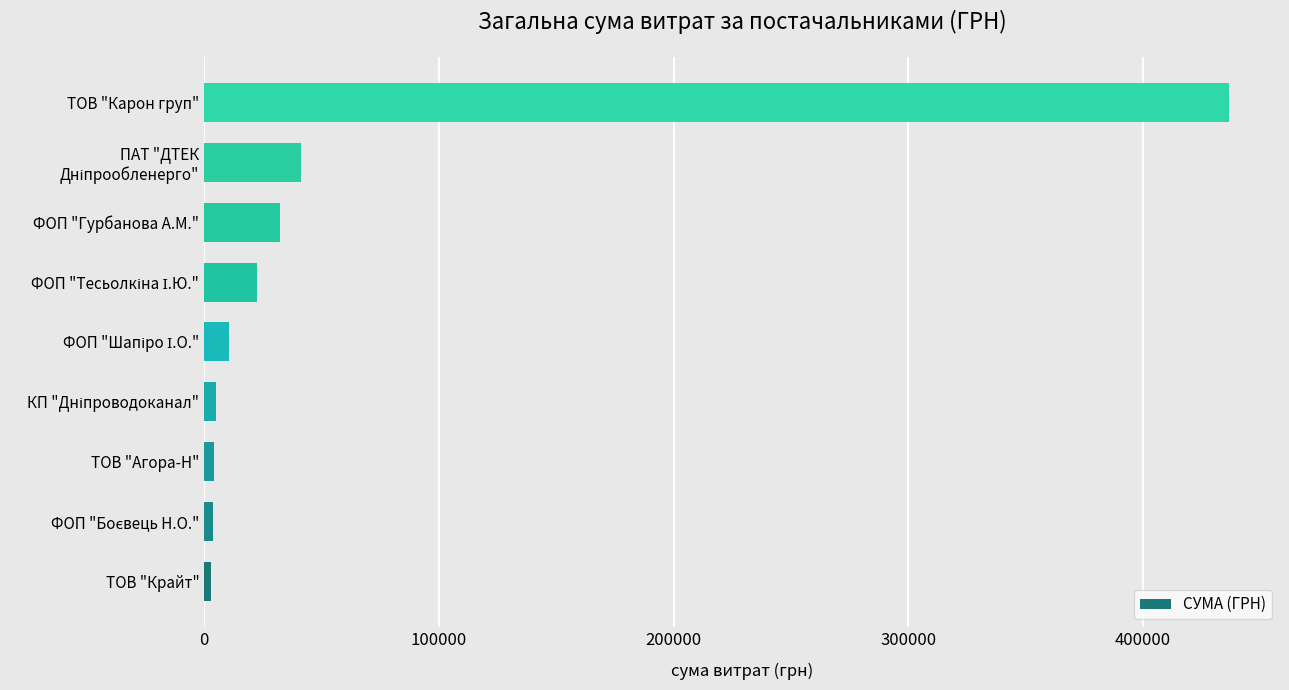

Does the chart contain any negative values?

No